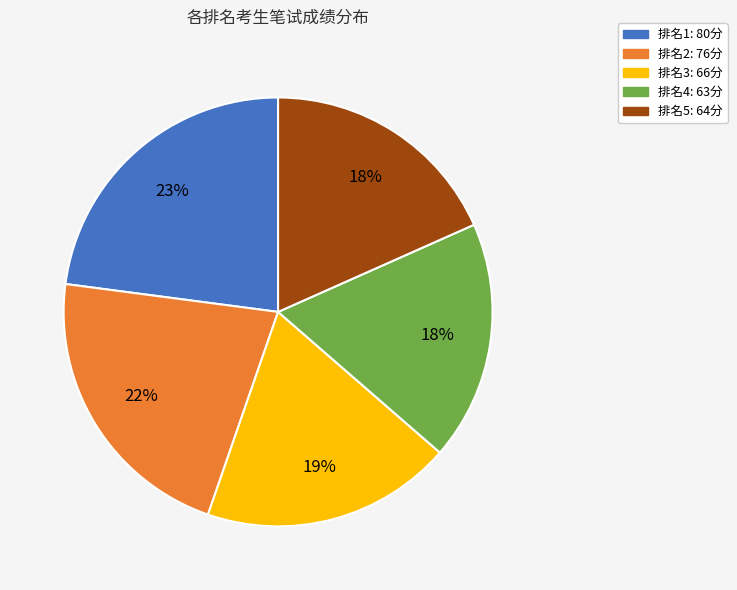

To the nearest percent, what is the average slice percentage?

20%